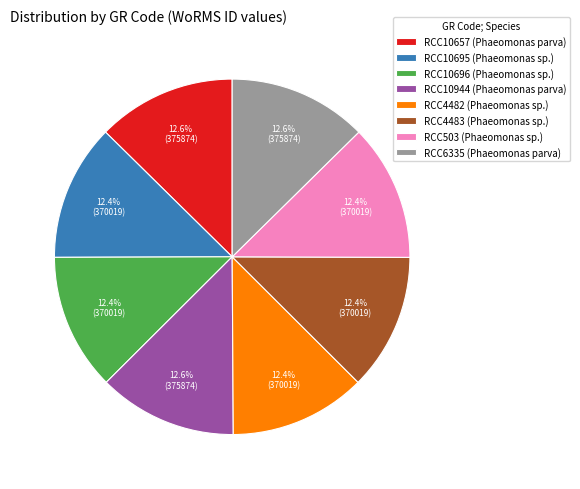

The RCC10696 slice represents 12% of the pie. True or false?

True